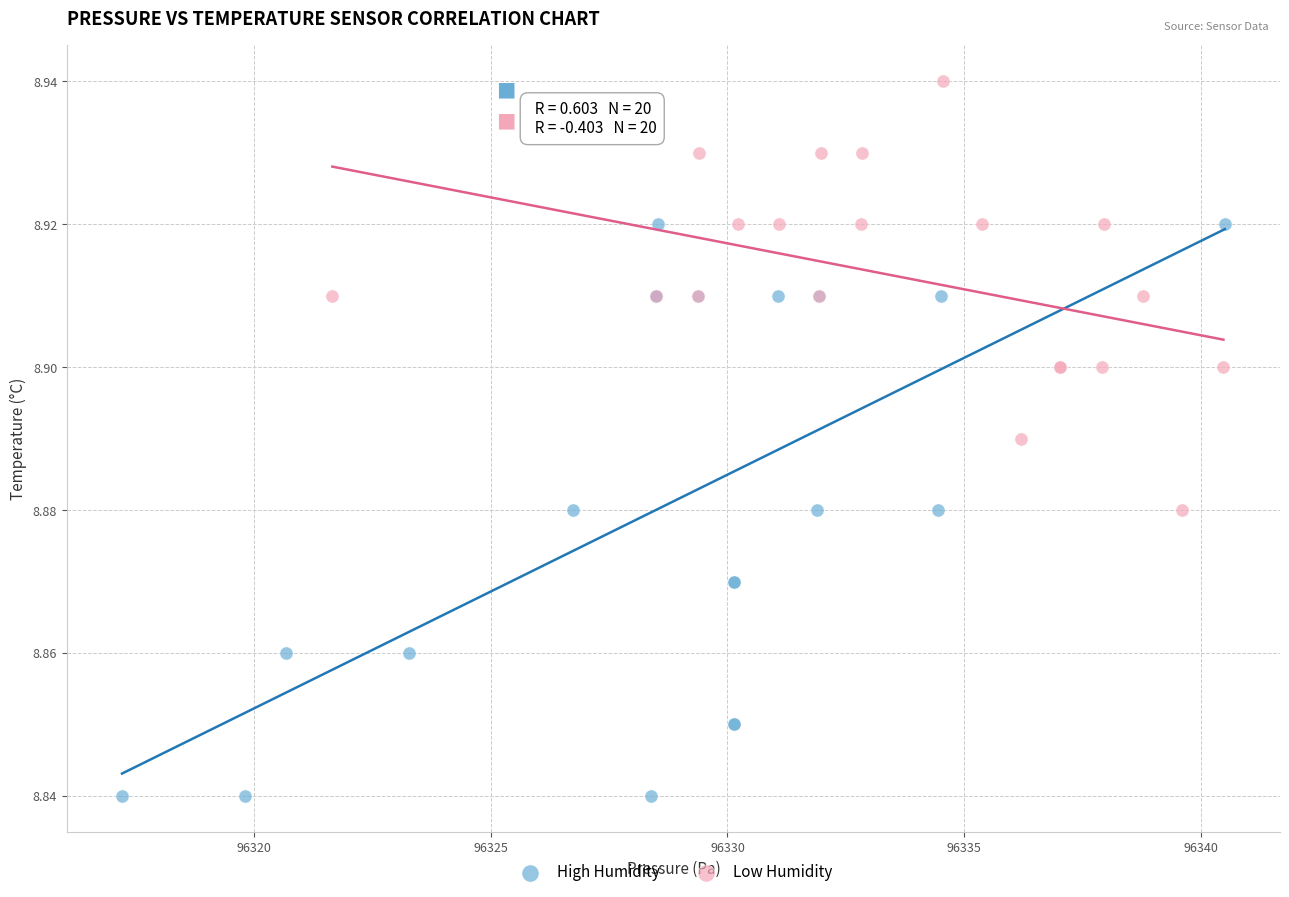

Which series contains the highest Y value?

Low Humidity